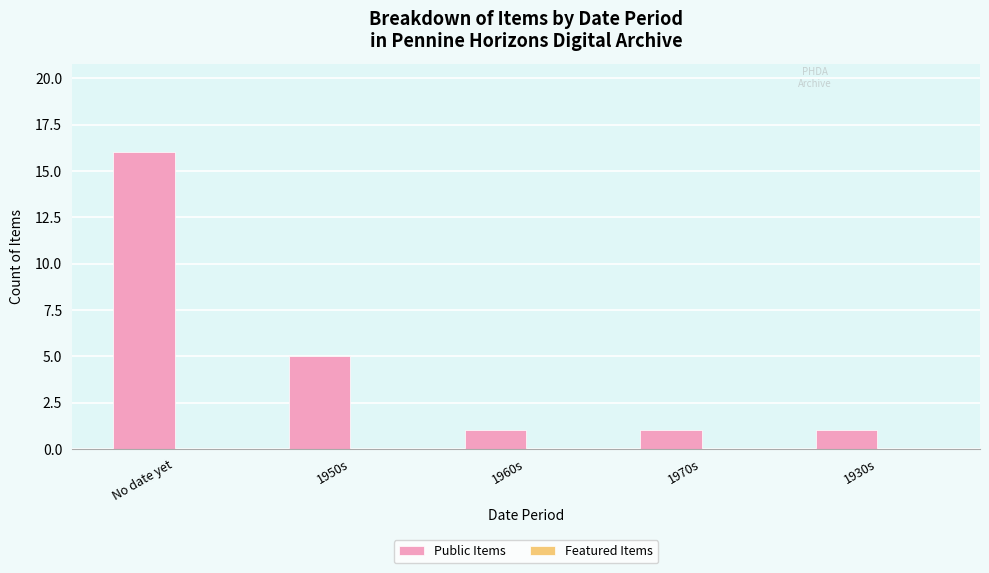

At which category does the chart reach its peak across all series?

No date yet